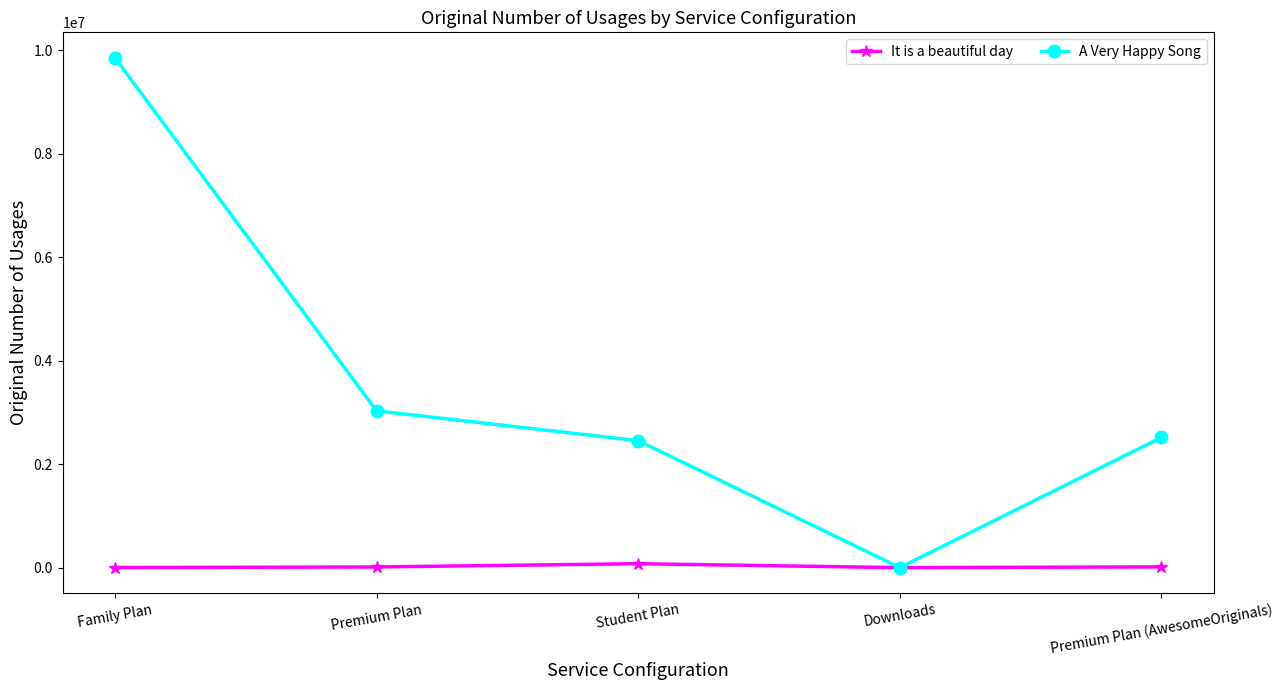

List the series in order of their overall mean, lowest first.

It is a beautiful day, A Very Happy Song